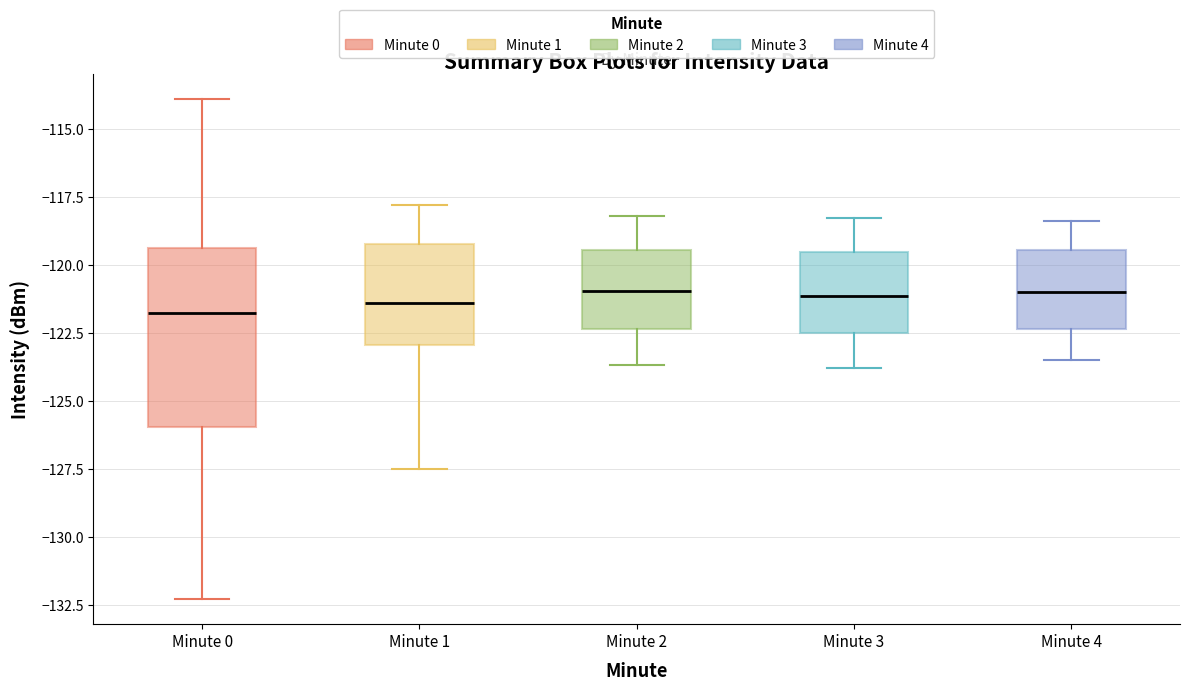

Comparing the boxes themselves (not the whiskers), which one is the tallest?

Minute 0